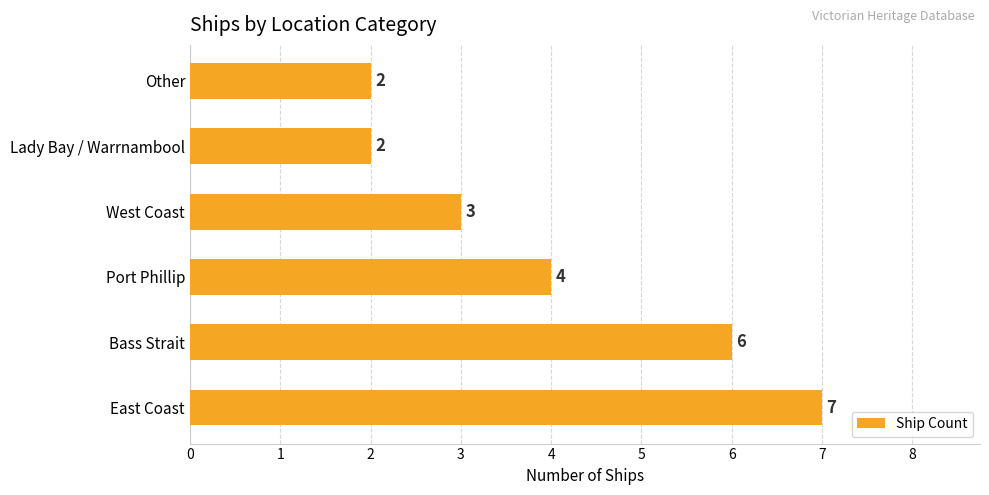

How many distinct data groups are displayed?

1